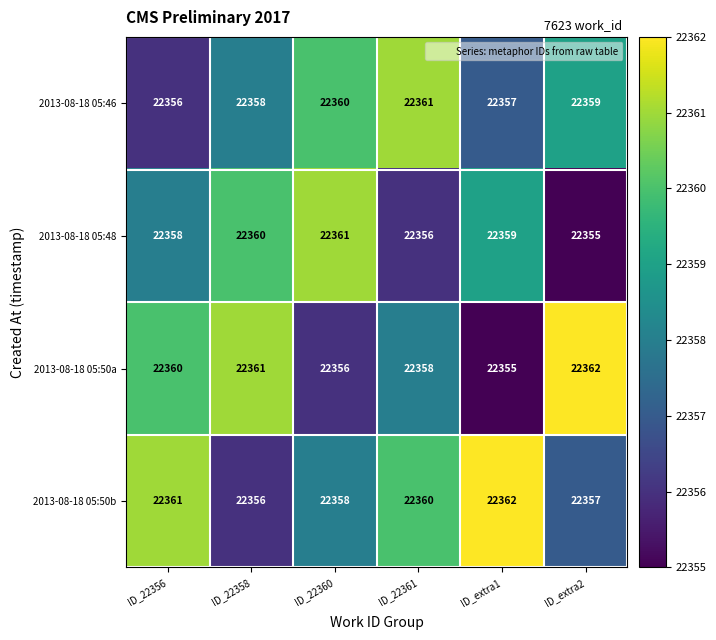

The value of 2013-08-18 05:50b at ID_22361 is 5410. True or false?

False